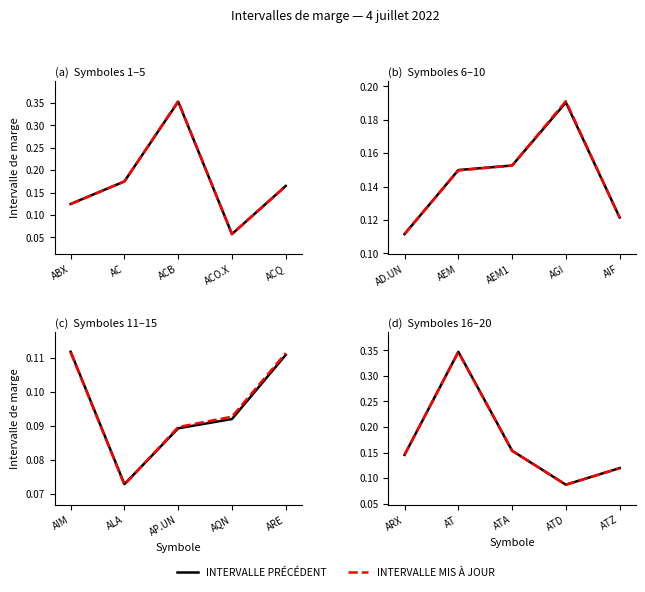

What is the difference between the second highest and minimum values in the INTERVALLE PRÉCÉDENT series?

0.1